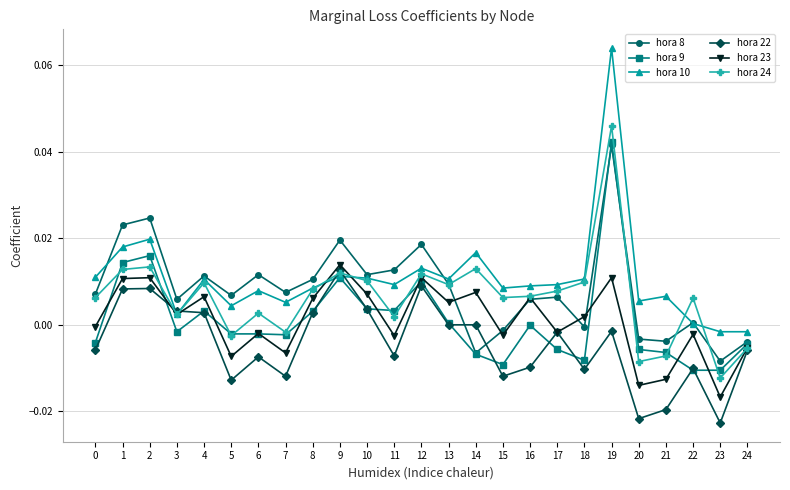

True or false: hora 8 has more than 1 points higher than both neighbors.

True